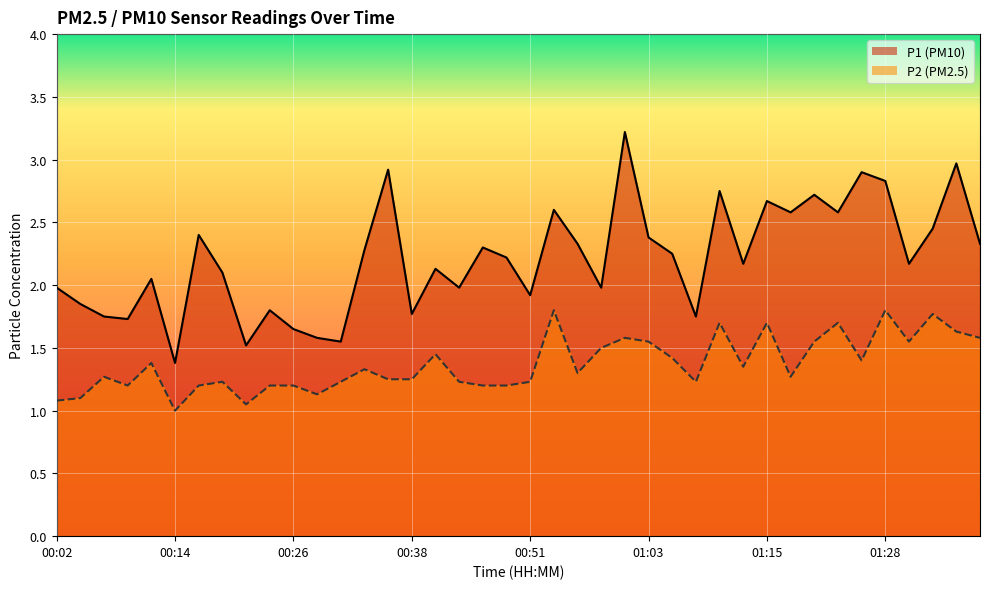

At which category does P2 reach its first local peak?

00:07